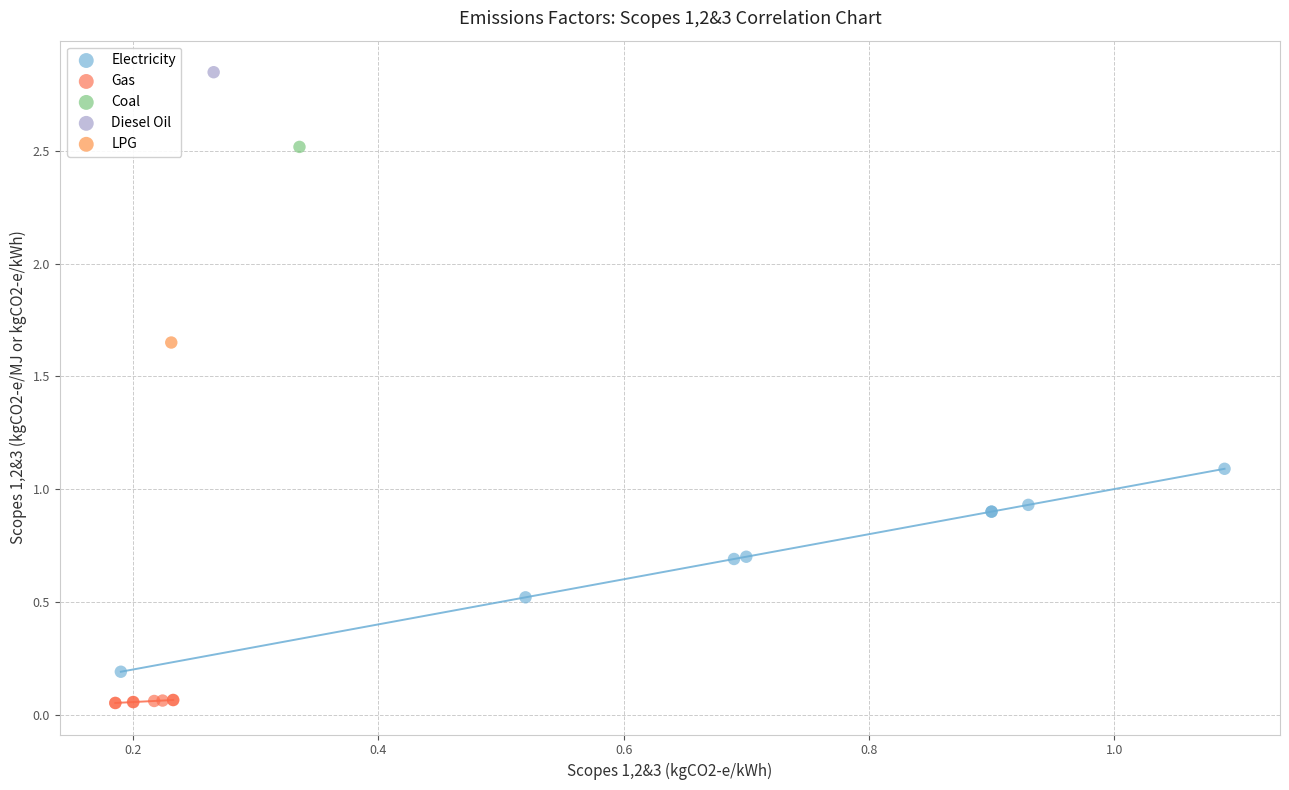

What are all the series names shown in the legend?

Electricity, Gas, Coal, Diesel Oil, LPG